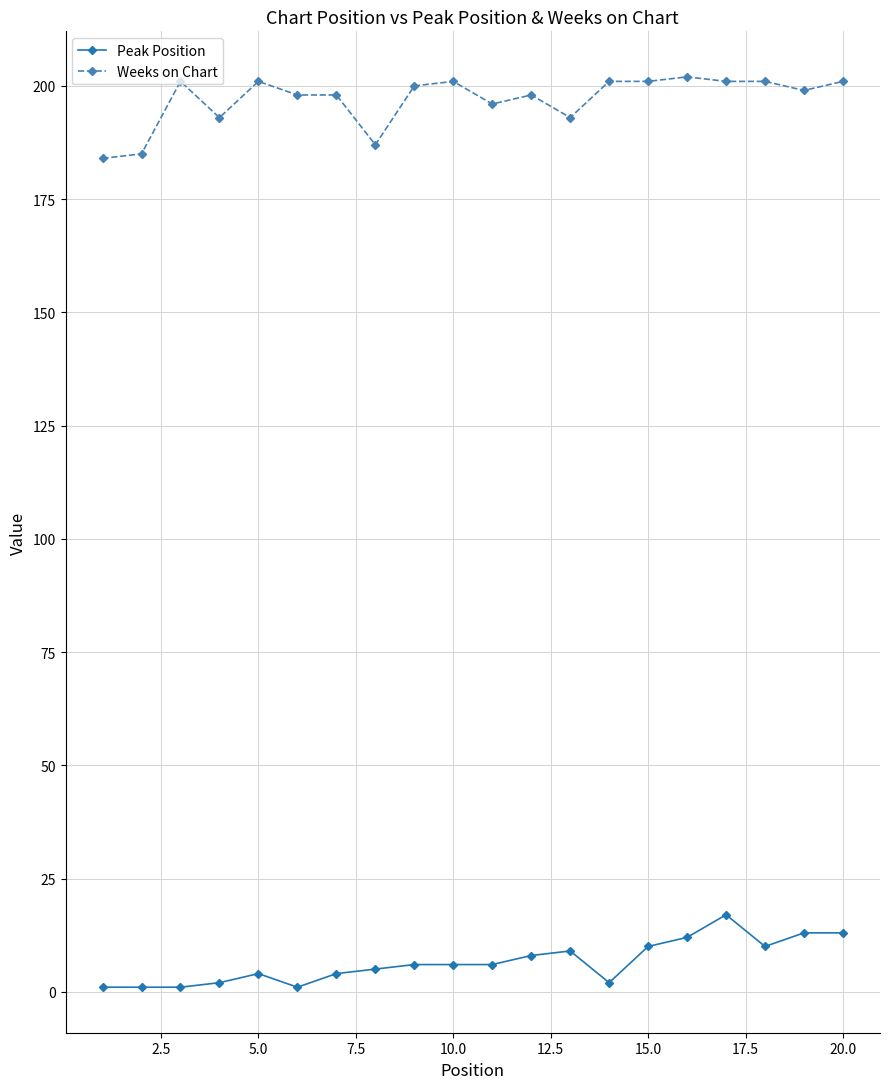

What is the minimum value shown in the chart?

1